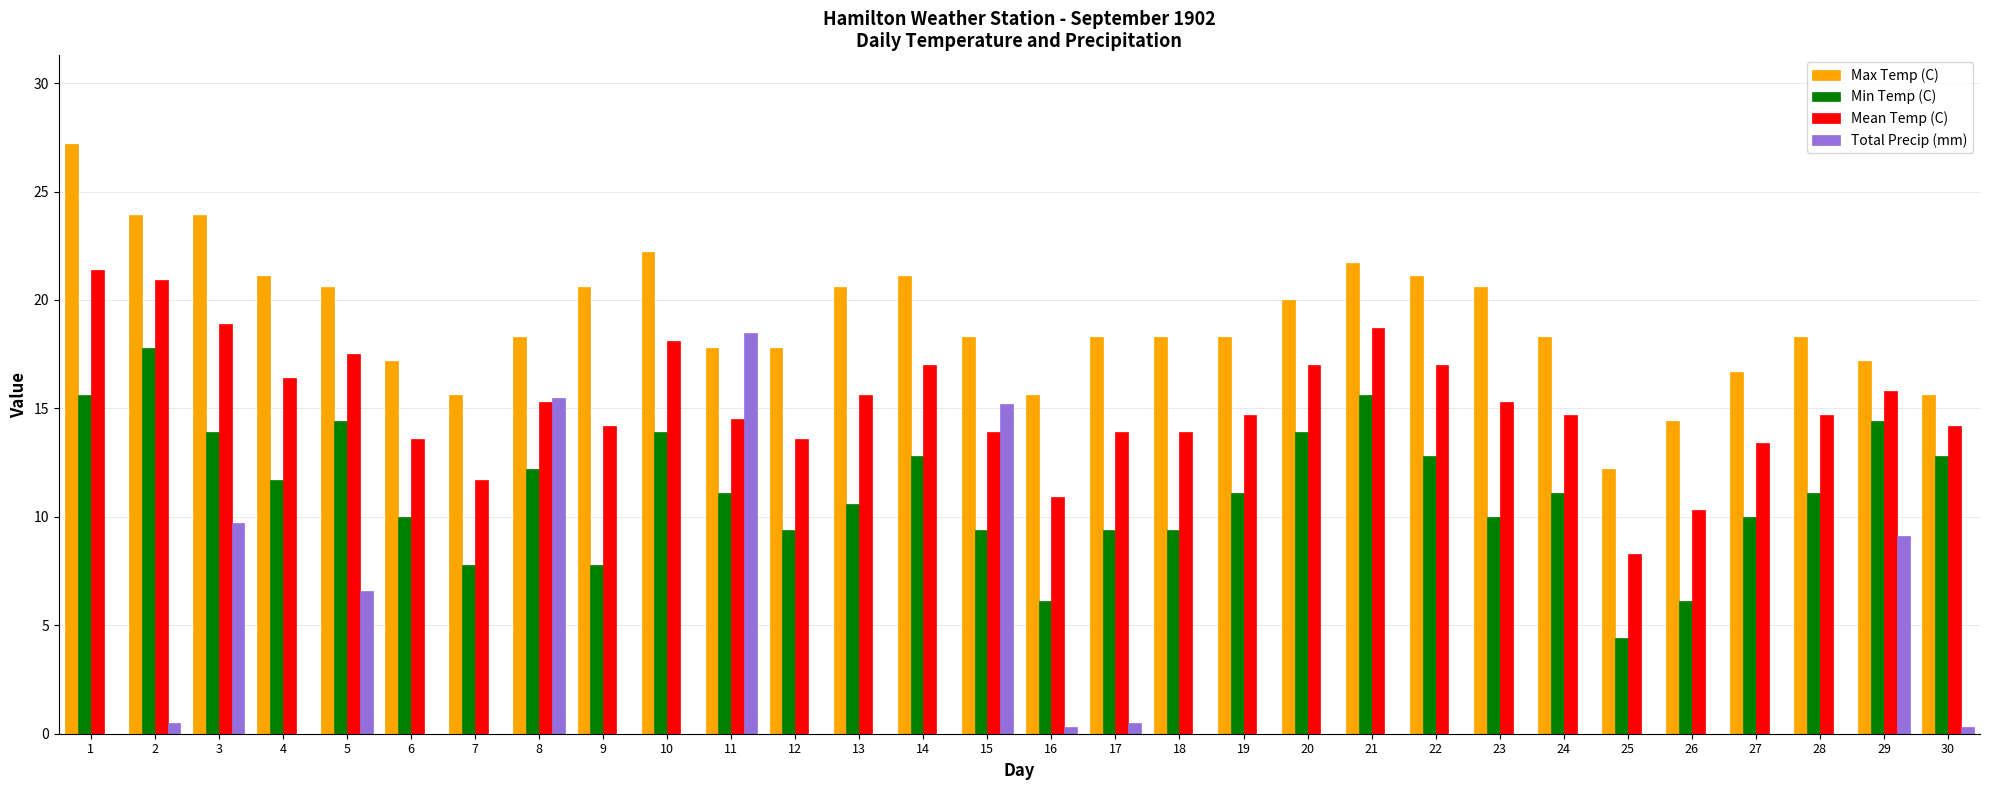

Reading right to left, transcribe all the data shown in this chart.

Max Temp (C): 30=15.6	29=17.2	28=18.3	27=16.7	26=14.4	25=12.2	24=18.3	23=20.6	22=21.1	21=21.7	20=20.0	19=18.3	18=18.3	17=18.3	16=15.6	15=18.3	14=21.1	13=20.6	12=17.8	11=17.8	10=22.2	9=20.6	8=18.3	7=15.6	6=17.2	5=20.6	4=21.1	3=23.9	2=23.9	1=27.2
Min Temp (C): 30=12.8	29=14.4	28=11.1	27=10.0	26=6.1	25=4.4	24=11.1	23=10.0	22=12.8	21=15.6	20=13.9	19=11.1	18=9.4	17=9.4	16=6.1	15=9.4	14=12.8	13=10.6	12=9.4	11=11.1	10=13.9	9=7.8	8=12.2	7=7.8	6=10.0	5=14.4	4=11.7	3=13.9	2=17.8	1=15.6
Mean Temp (C): 30=14.2	29=15.8	28=14.7	27=13.4	26=10.3	25=8.3	24=14.7	23=15.3	22=17.0	21=18.7	20=17.0	19=14.7	18=13.9	17=13.9	16=10.9	15=13.9	14=17.0	13=15.6	12=13.6	11=14.5	10=18.1	9=14.2	8=15.3	7=11.7	6=13.6	5=17.5	4=16.4	3=18.9	2=20.9	1=21.4
Total Precip (mm): 30=0.3	29=9.1	28=0.0	27=0.0	26=0.0	25=0.0	24=0.0	23=0.0	22=0.0	21=0.0	20=0.0	19=0.0	18=0.0	17=0.5	16=0.3	15=15.2	14=0.0	13=0.0	12=0.0	11=18.5	10=0.0	9=0.0	8=15.5	7=0.0	6=0.0	5=6.6	4=0.0	3=9.7	2=0.5	1=0.0